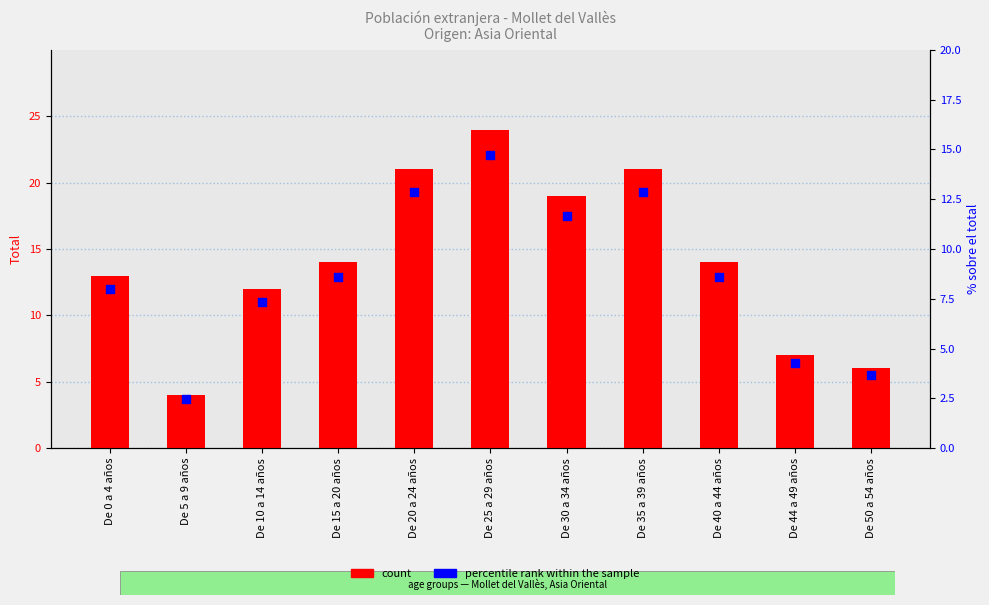

Which series reaches the minimum Y coordinate?

percentile rank within the sample